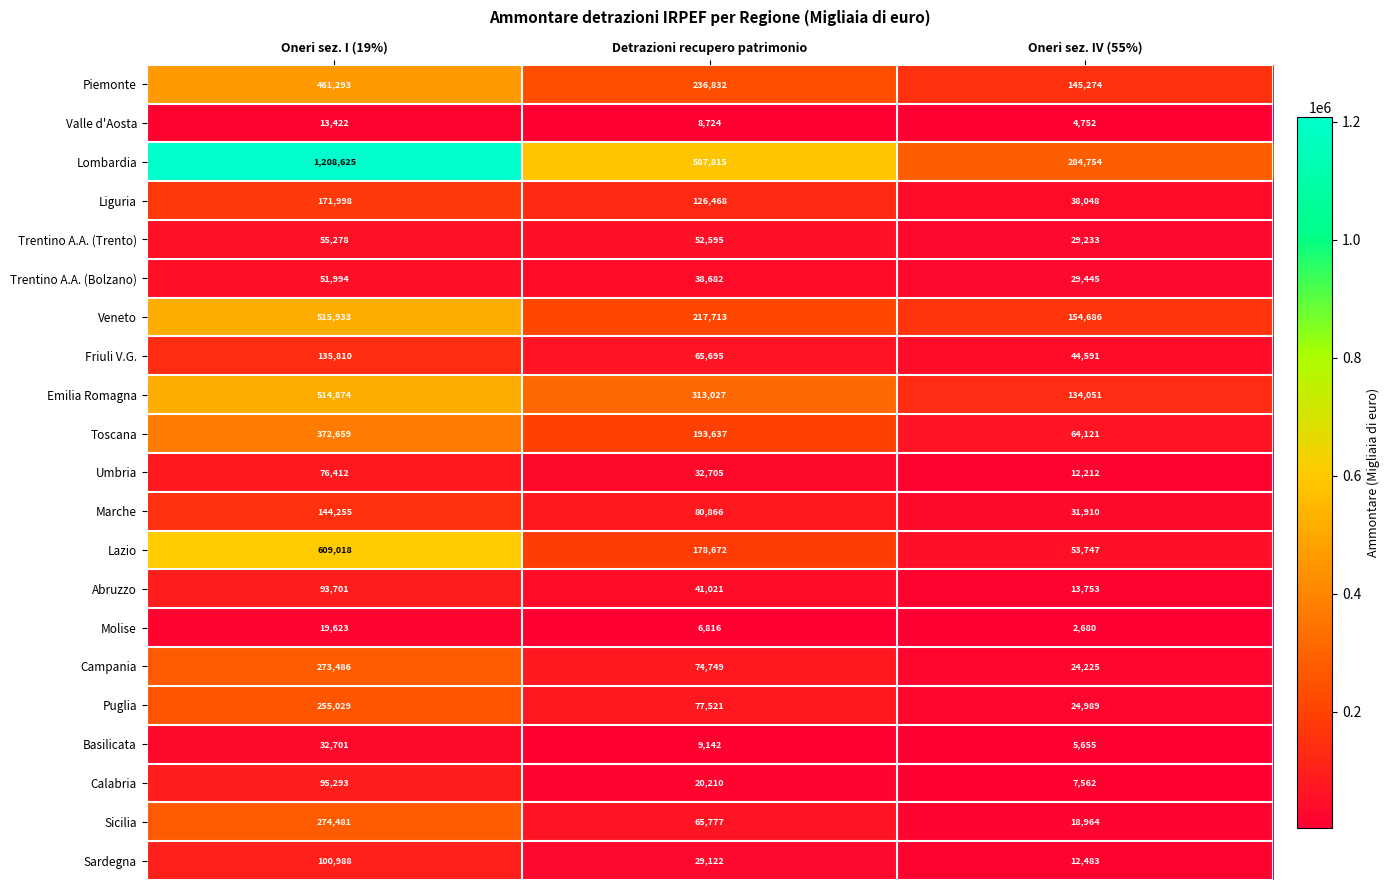

What is the sum of all Puglia values?

357539